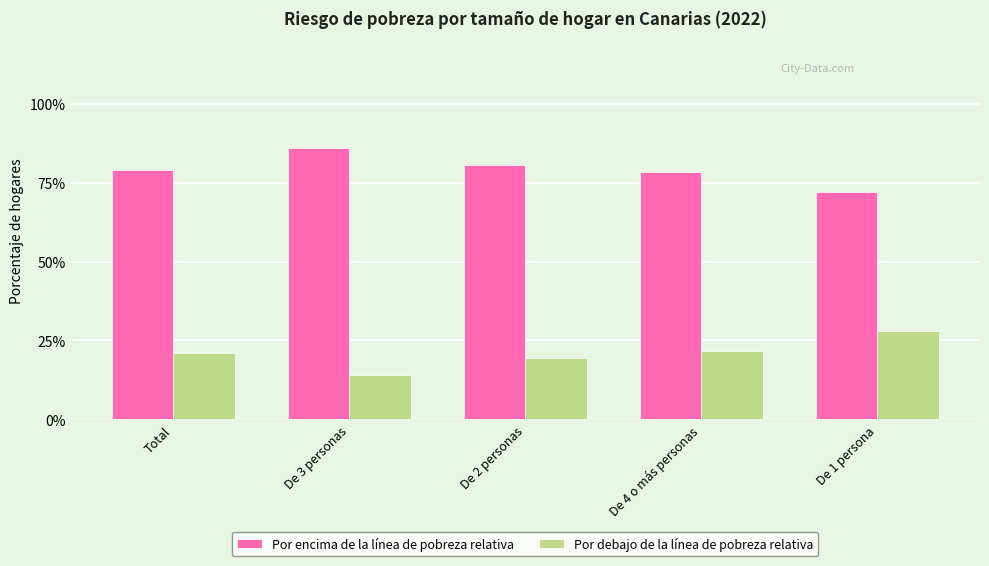

What are all the series names shown in the legend?

Por encima de la línea de pobreza relativa, Por debajo de la línea de pobreza relativa